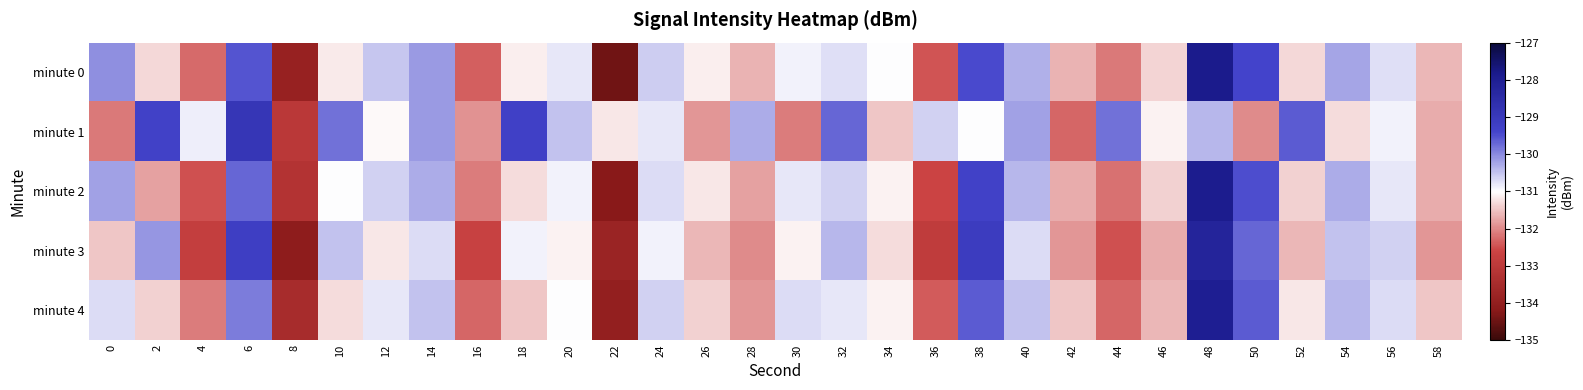

Which series has the largest total across all categories?

minute 1